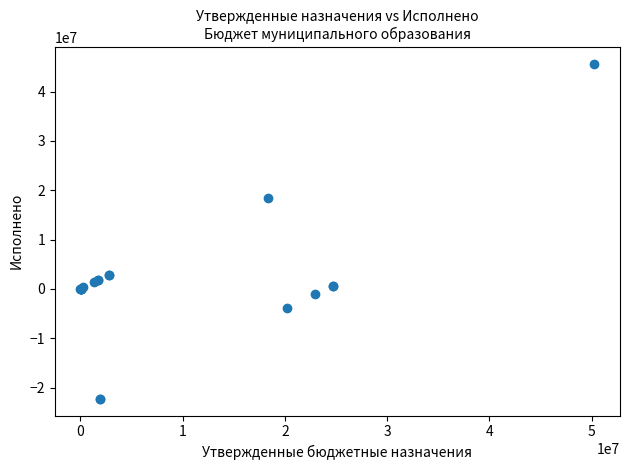

What Y value in the scatter plot is closest to 11680846?

18356826.1